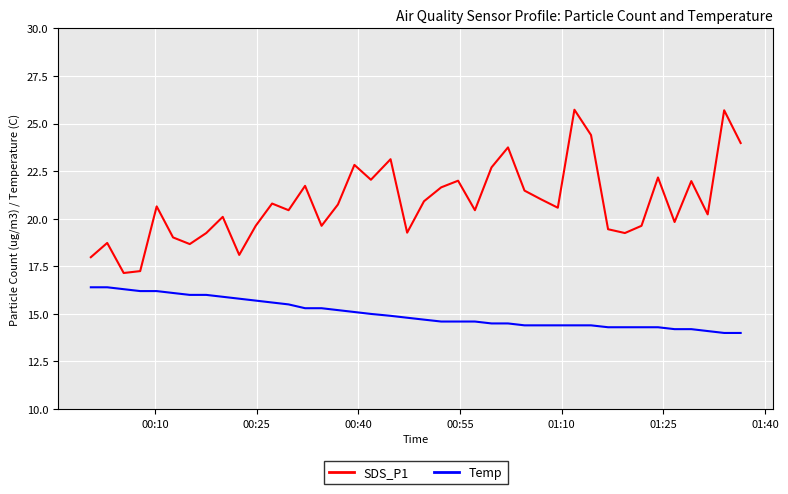

How many lines are shown in the chart?

2